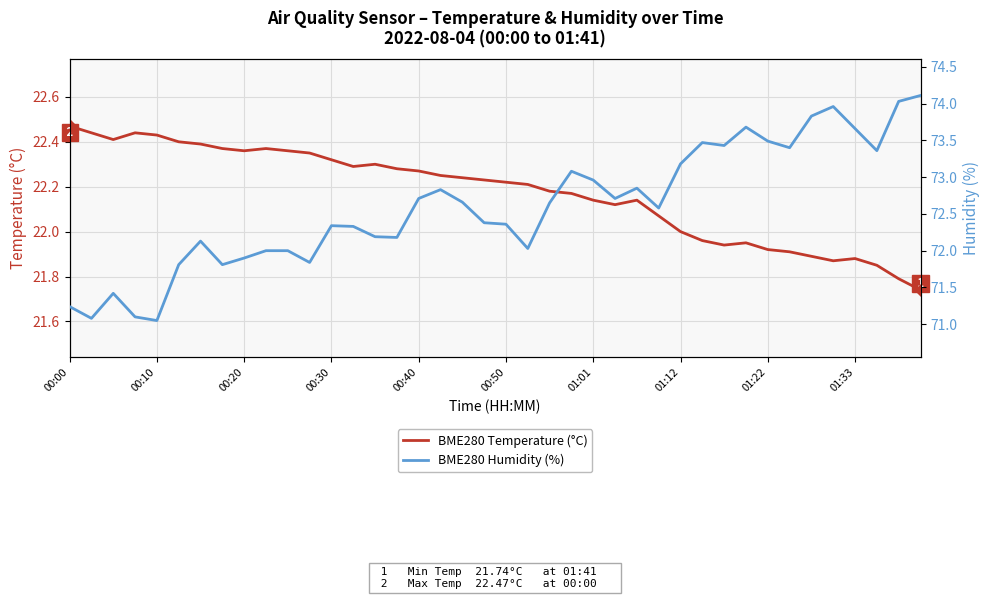

At which category does the chart reach its minimum across all series?

39